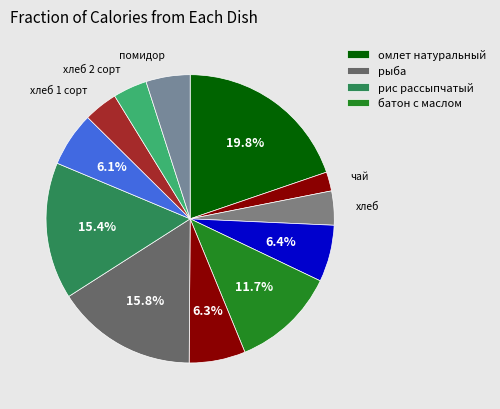

To the nearest percent, what is the difference between the largest and smallest slice percentages?

18%